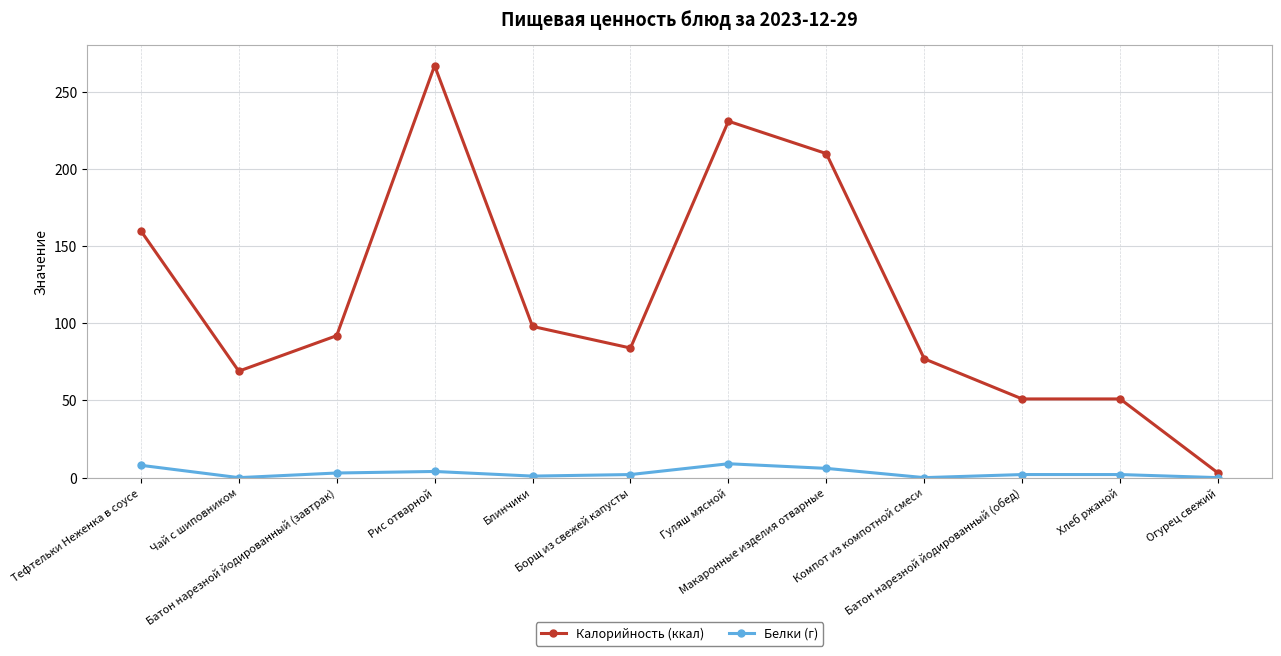

Is the value of Белки (г) at Гуляш мясной greater than the value of Калорийность (ккал) at Огурец свежий?

Yes